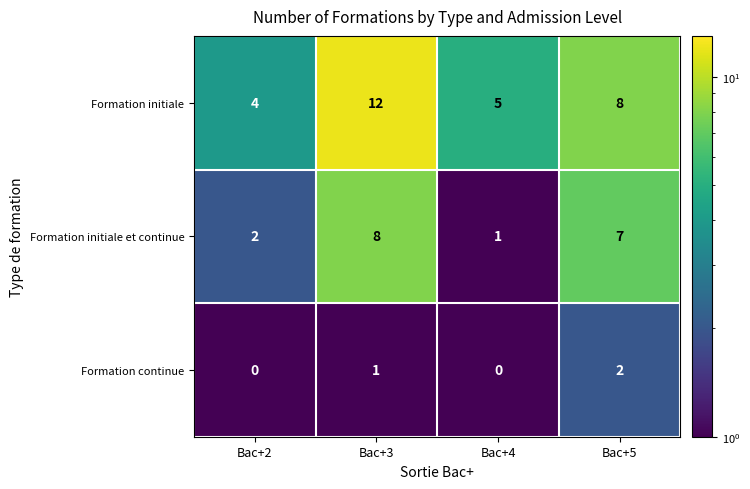

The Formation initiale et continue series shows 1 at Bac+4. True or false?

True